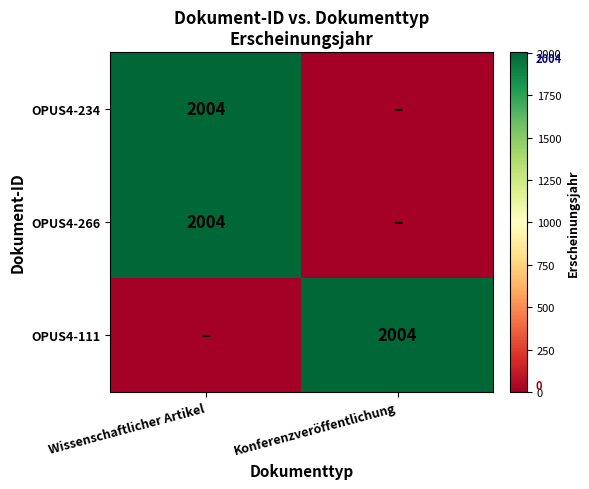

Between Konferenzveröffentlichung and Wissenschaftlicher Artikel, which is larger?

Wissenschaftlicher Artikel